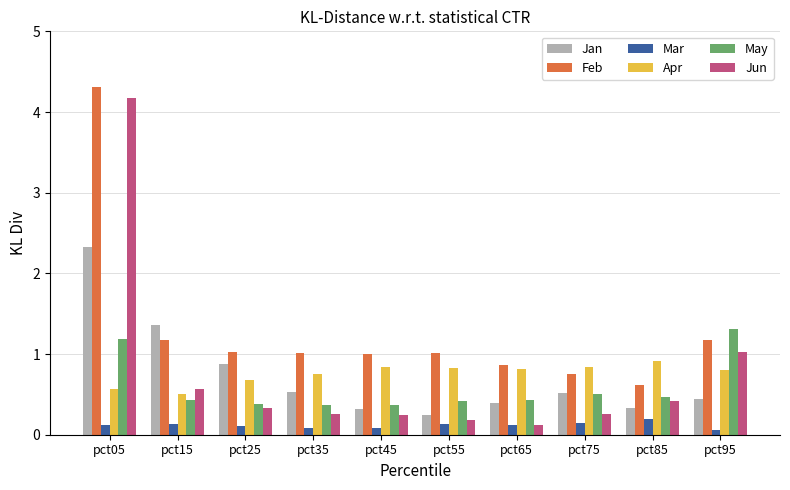

What is the difference between the highest and lowest values at pct15?

1.2